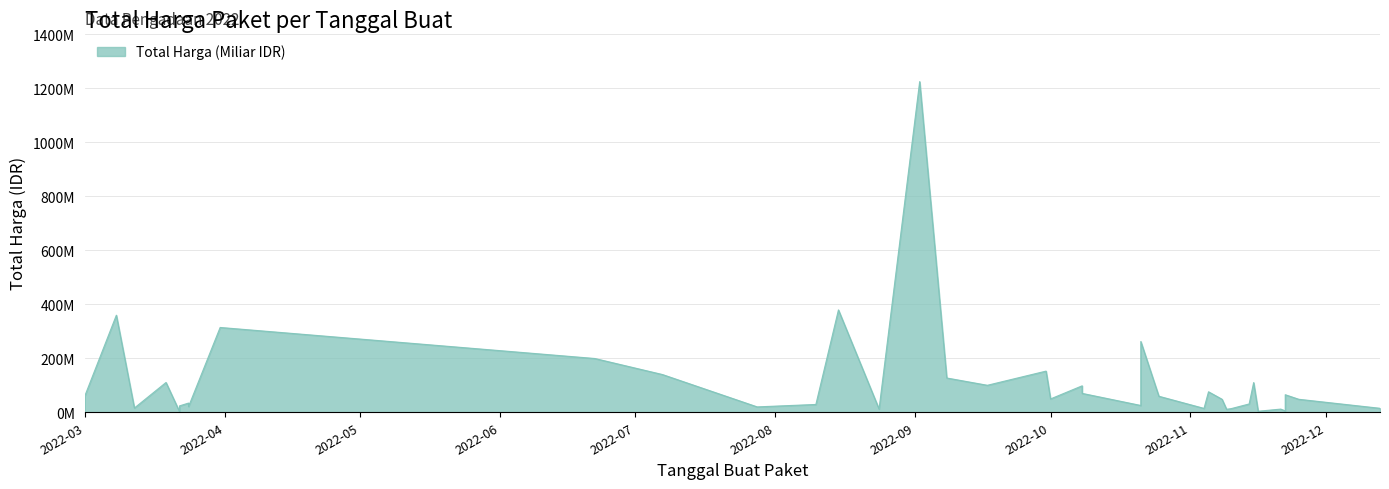

At which category does the chart reach its minimum across all series?

2022-03-22